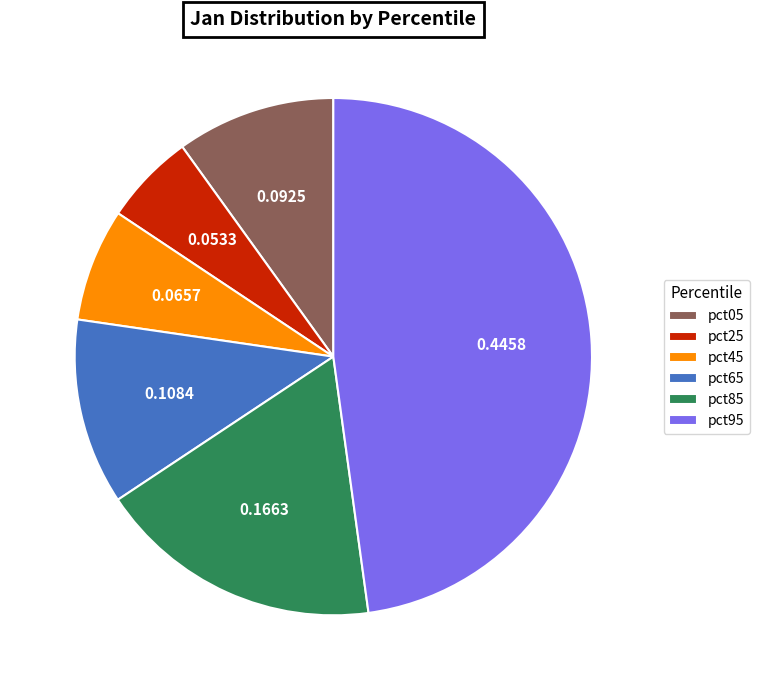

Is it true that pct95 is 22% of the pie?

False